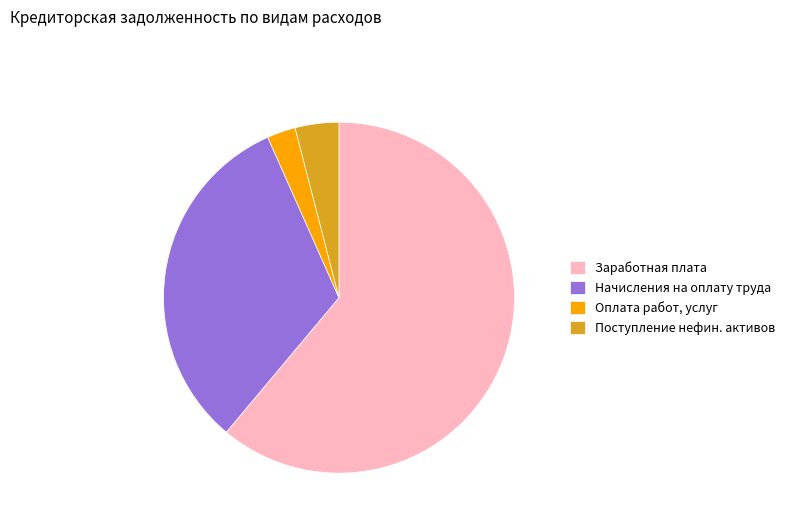

Is the sum of Оплата работ, услуг and Заработная плата greater than half?

Yes